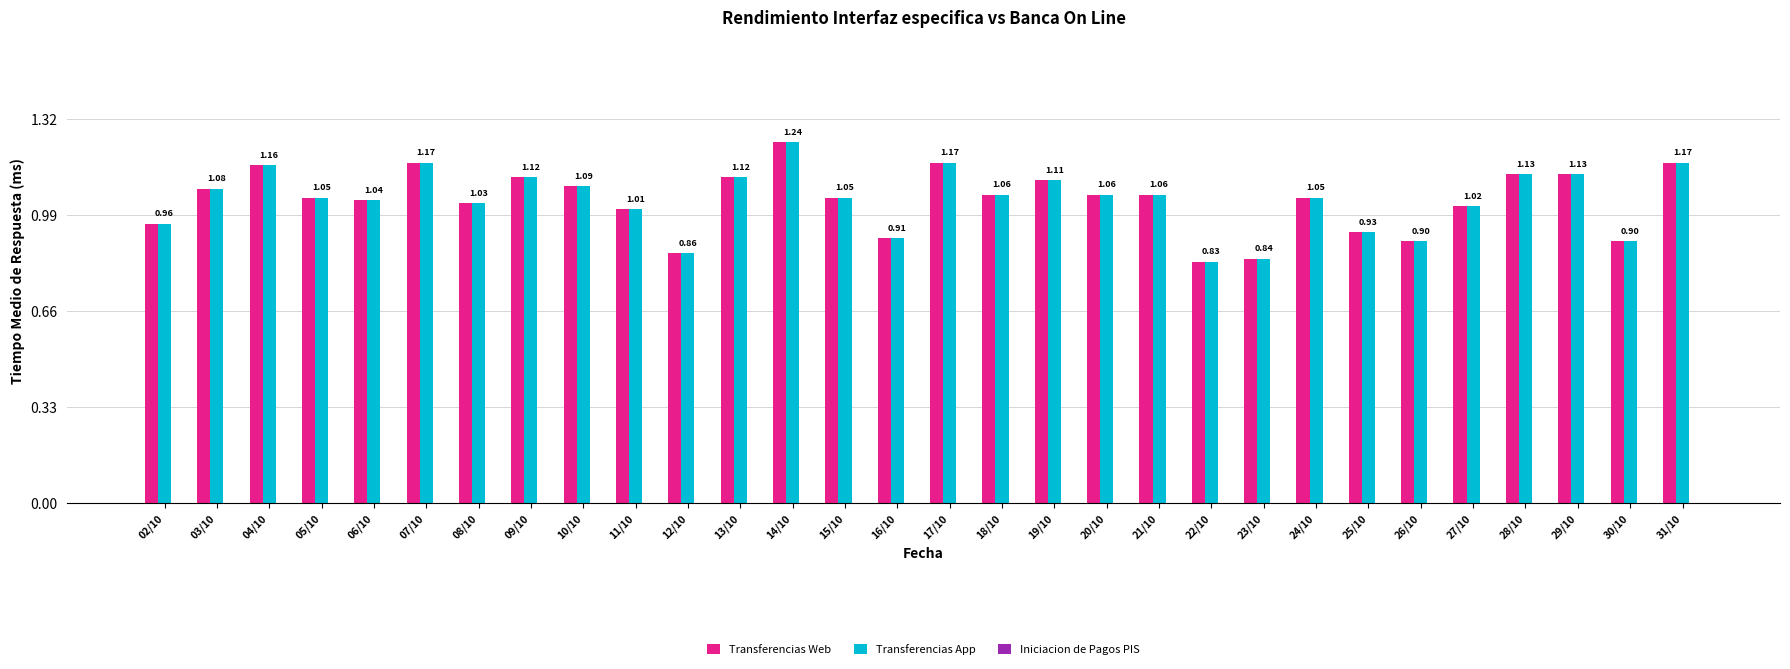

What is the difference between the highest and lowest values at 16/10?

0.0